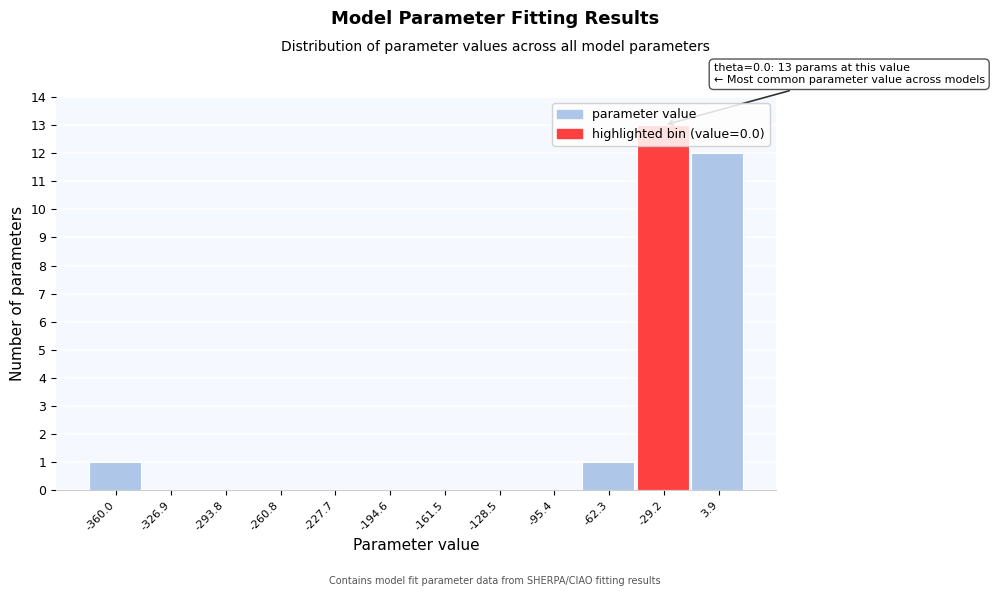

Is it true that the value at -260.8 is -8?

False